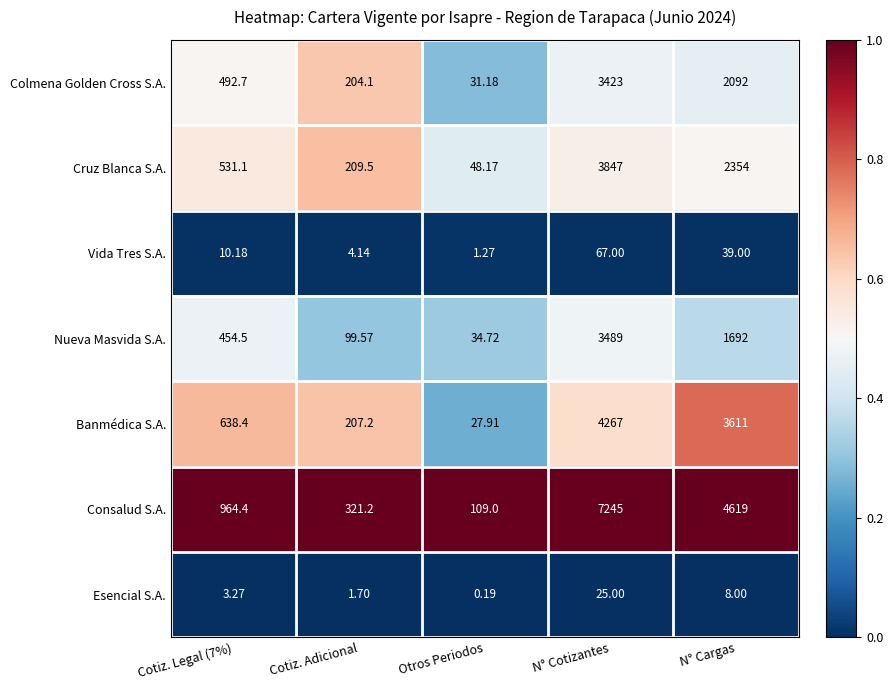

Which category has the lowest value across all series?

Otros Periodos